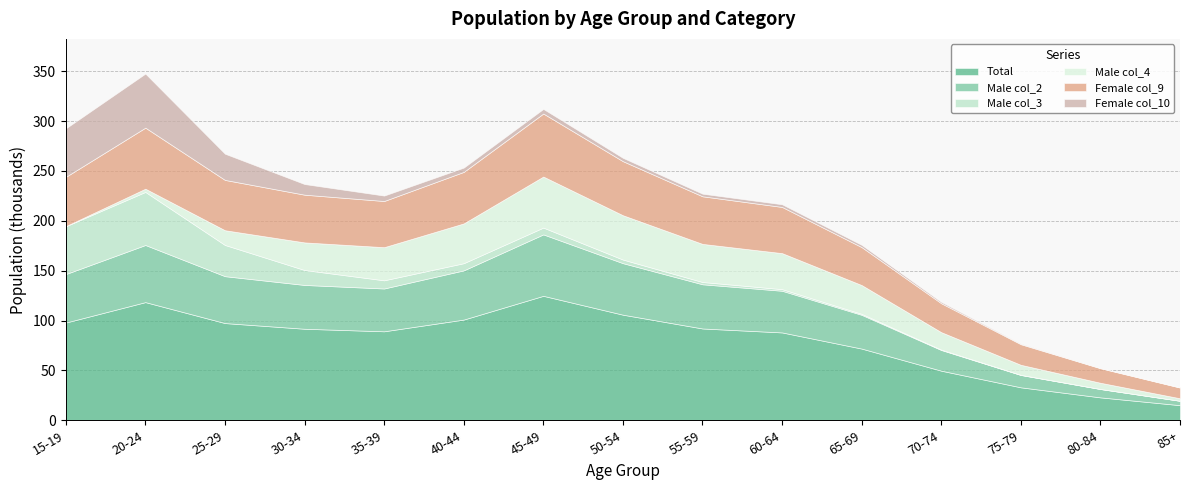

Which label corresponds to the largest value in the chart?

45-49